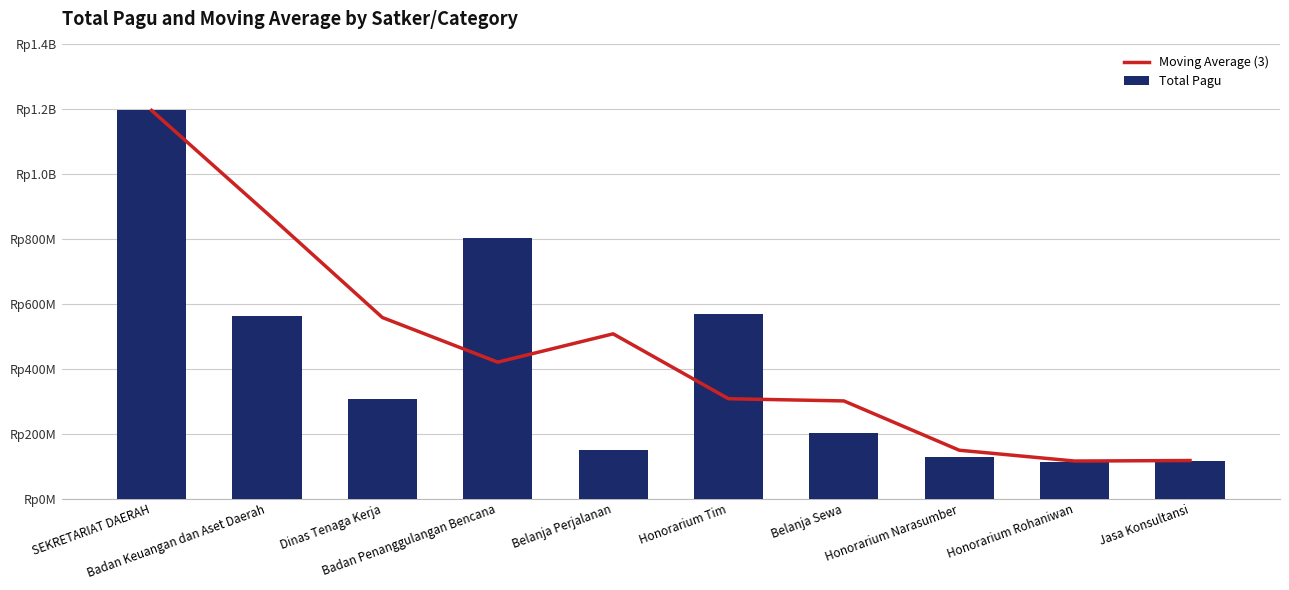

What is the difference between the maximum and minimum values in the Moving Average (3) series?

1080700000.0